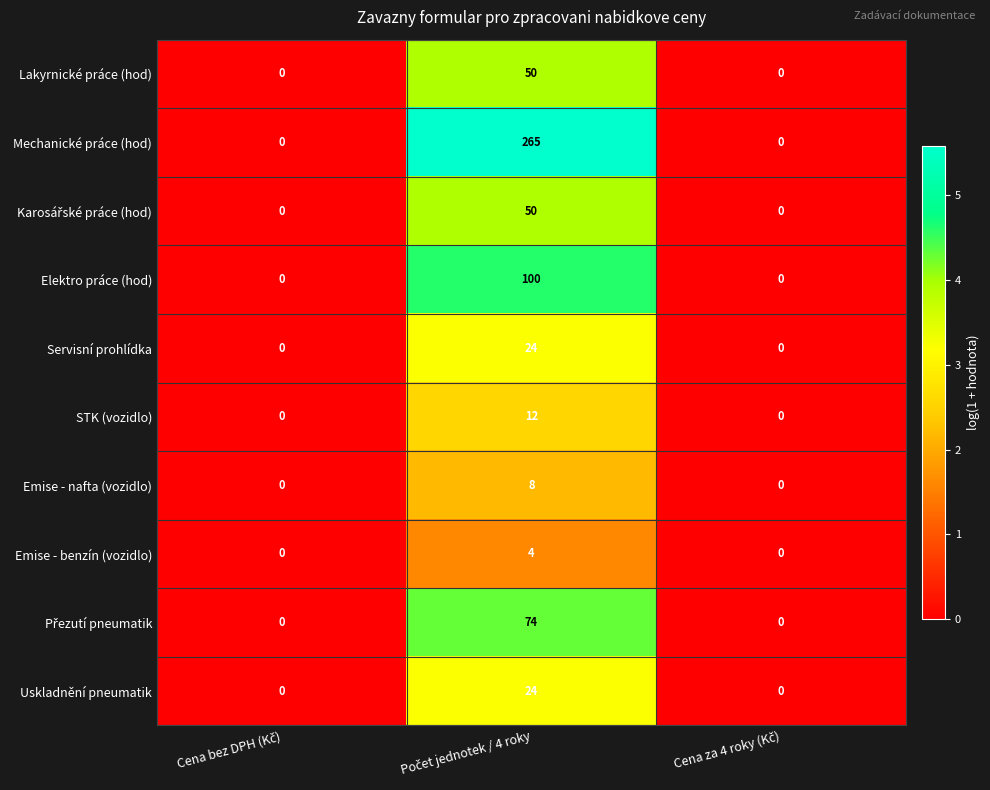

What is the highest value of the Uskladnění pneumatik series?

24